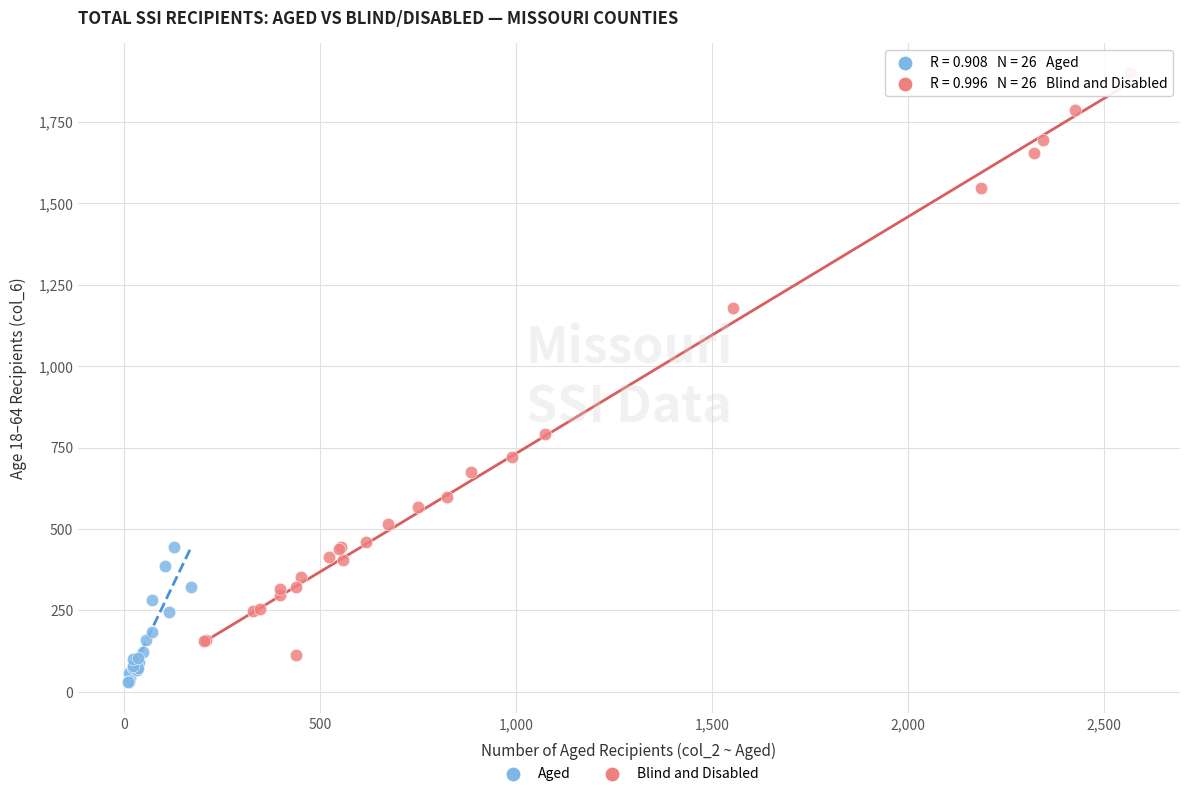

Which series has the widest spread of Y values?

Blind and Disabled